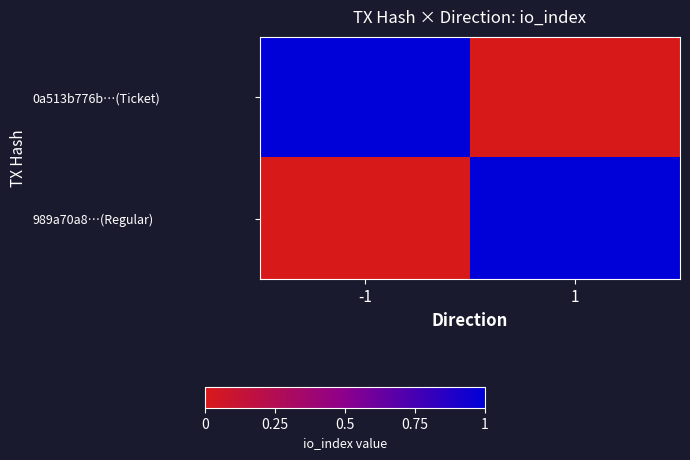

Reading left to right, transcribe all the data shown in this chart.

0a513b776b…(Ticket): -1=1	1=0
989a70a8…(Regular): -1=0	1=1